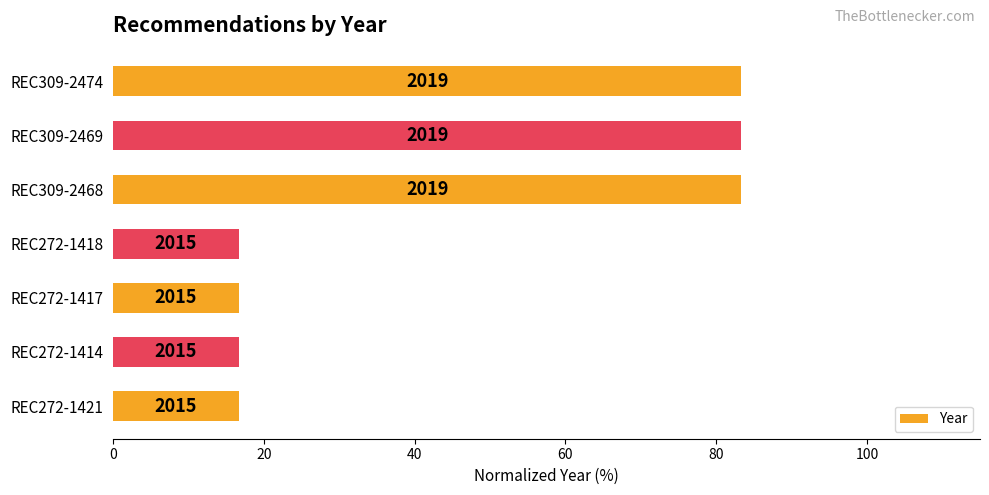

What is the maximum value shown in the chart?

83.3